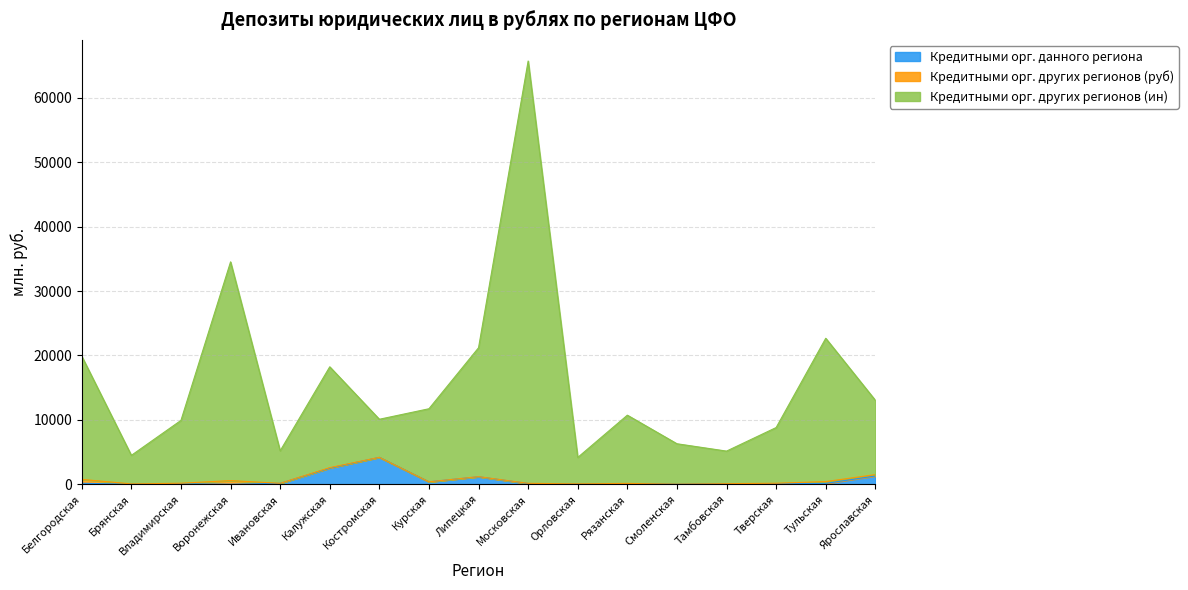

What is the highest value of the Кредитными орг. данного региона series?

4178